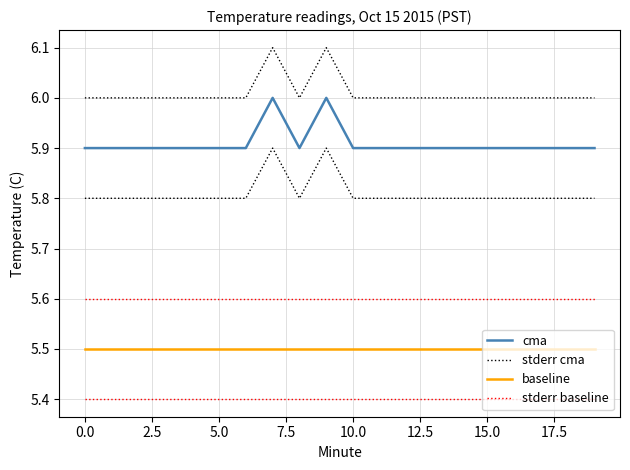

What are all the series names shown in the legend?

cma, stderr cma, baseline, stderr baseline